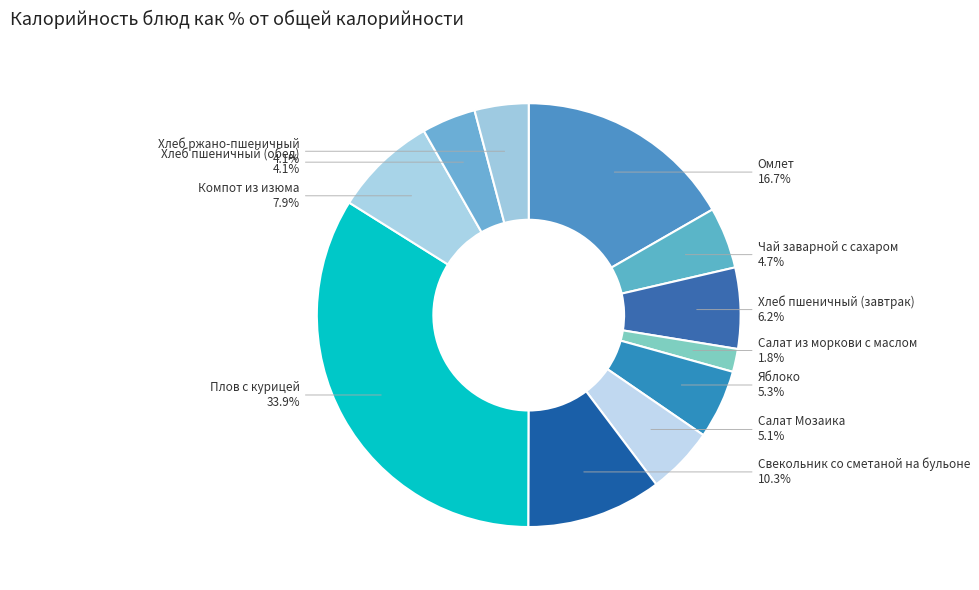

Count the number of slices in the pie.

11